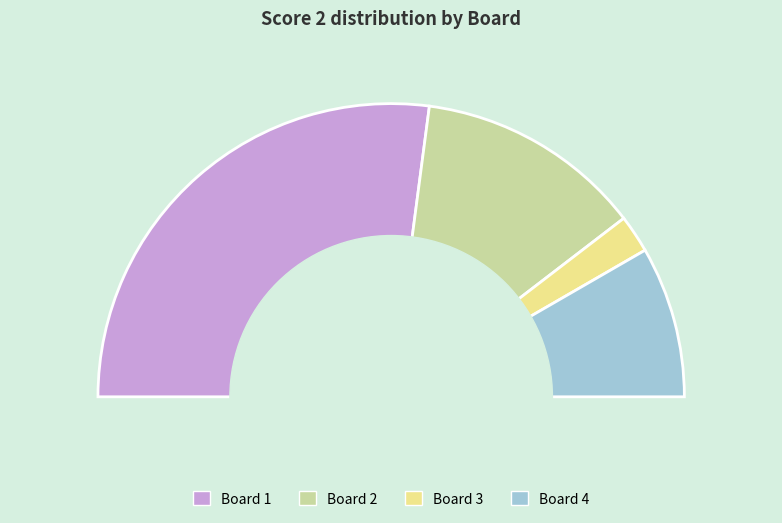

What portion of the pie excludes 4?

83.3%